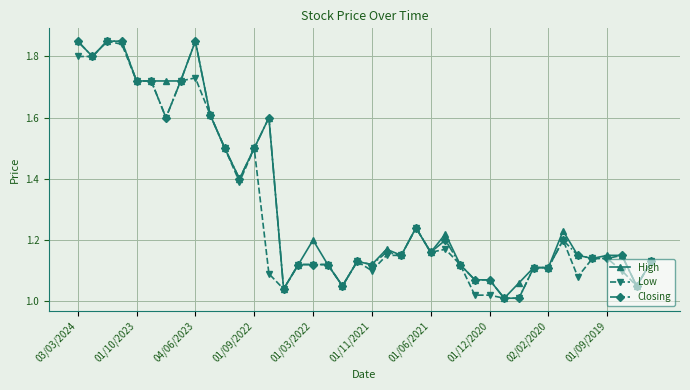

Does the chart have visible grid lines?

Yes